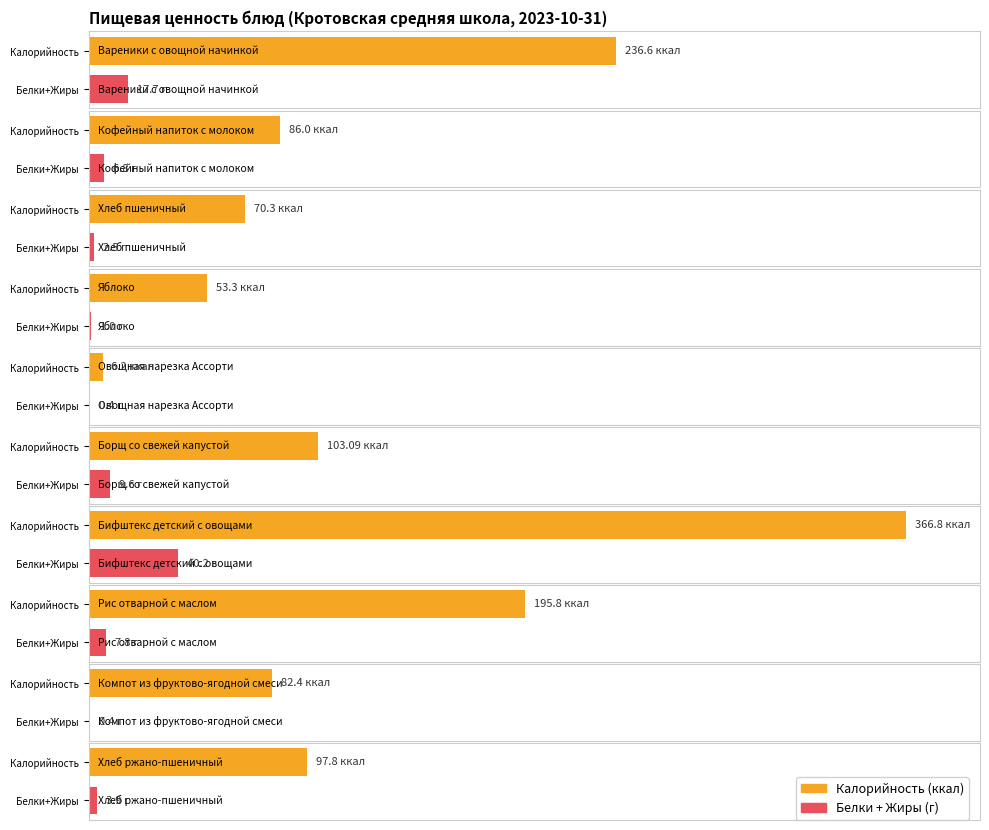

Reading left to right, list all the values displayed in this chart.

Калорийность: Вареники с овощной начинкой=236.6	Кофейный напиток с молоком=86.0	Хлеб пшеничный=70.3	Яблоко=53.3	Овощная нарезка Ассорти=6.2	Борщ со свежей капустой=103.1	Бифштекс детский с овощами=366.8	Рис отварной с маслом=195.8	Компот из фруктово-ягодной смеси=82.4	Хлеб ржано-пшеничный=97.8
Белки: Вареники с овощной начинкой=6.6	Кофейный напиток с молоком=3.9	Хлеб пшеничный=2.3	Яблоко=0.5	Овощная нарезка Ассорти=0.4	Борщ со свежей капустой=5.1	Бифштекс детский с овощами=17.1	Рис отварной с маслом=3.5	Компот из фруктово-ягодной смеси=0.2	Хлеб ржано-пшеничный=3.3
Жиры: Вареники с овощной начинкой=11.1	Кофейный напиток с молоком=2.9	Хлеб пшеничный=0.2	Яблоко=0.5	Овощная нарезка Ассорти=0.0	Борщ со свежей капустой=4.5	Бифштекс детский с овощами=23.1	Рис отварной с маслом=4.3	Компот из фруктово-ягодной смеси=0.2	Хлеб ржано-пшеничный=0.6